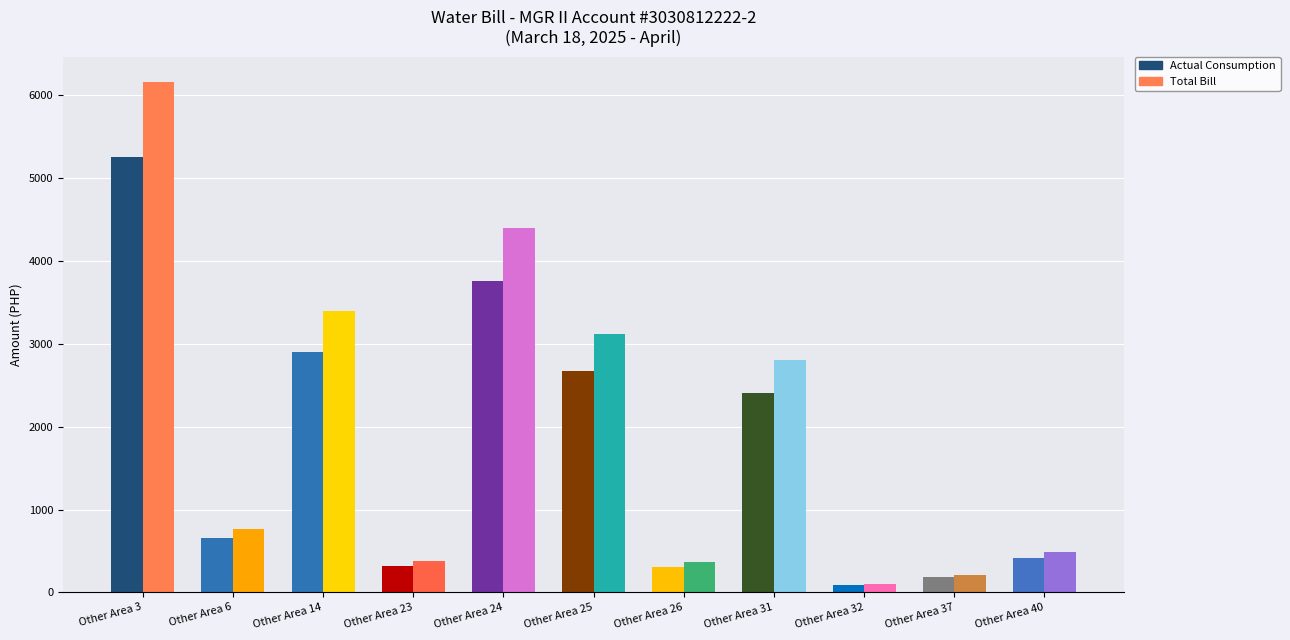

How many bars are there in total?

22